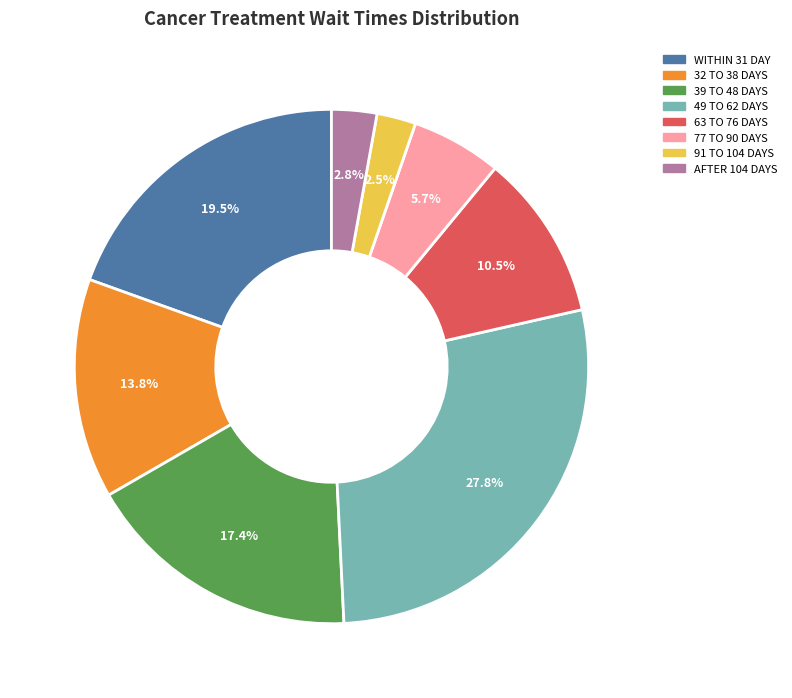

Is AFTER 104 DAYS the majority of the pie?

No